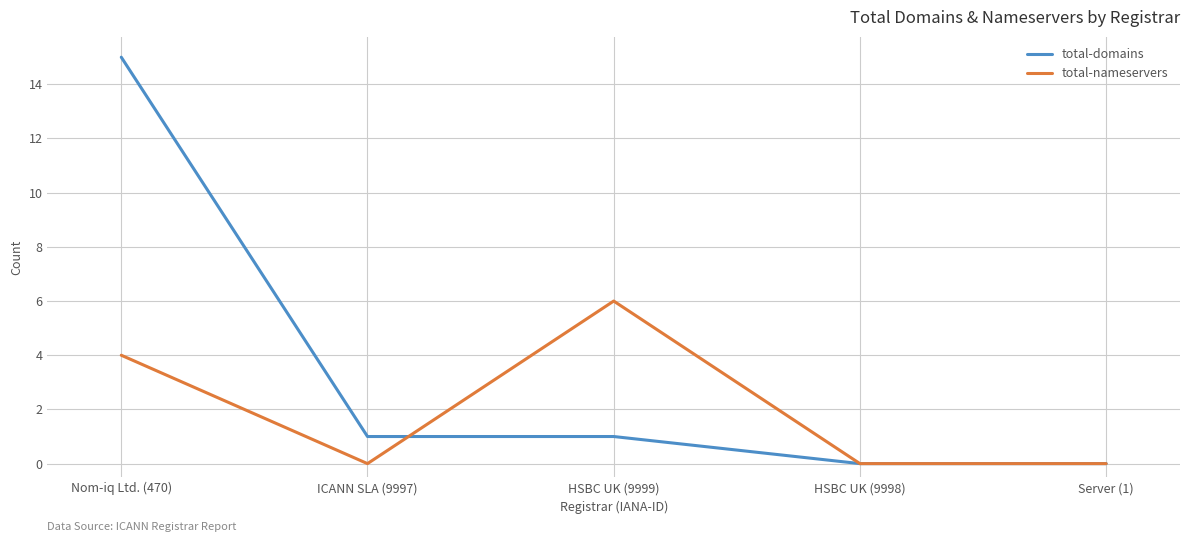

Does the chart display data point markers on the line(s)?

No